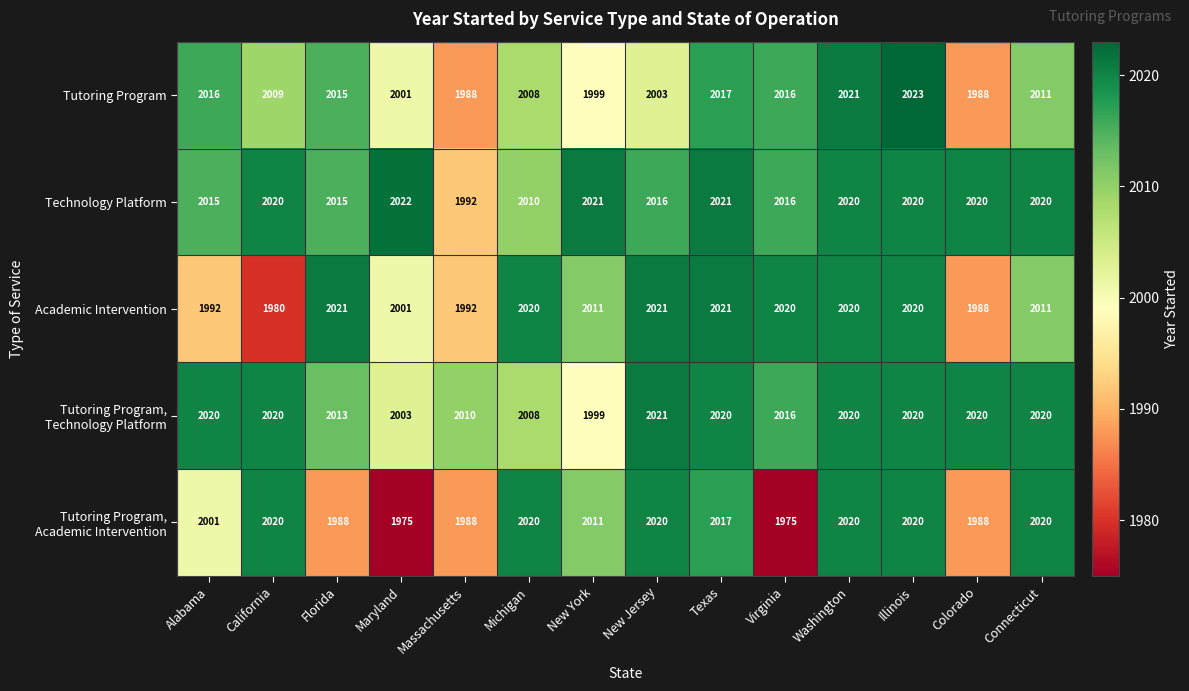

Where does the Academic Intervention series first go above 2020?

Florida